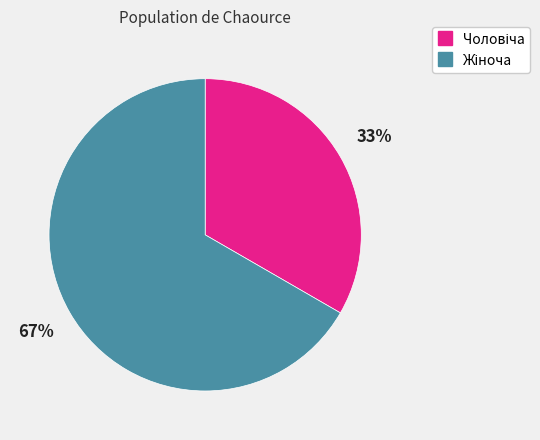

How many segments does this pie chart have?

2